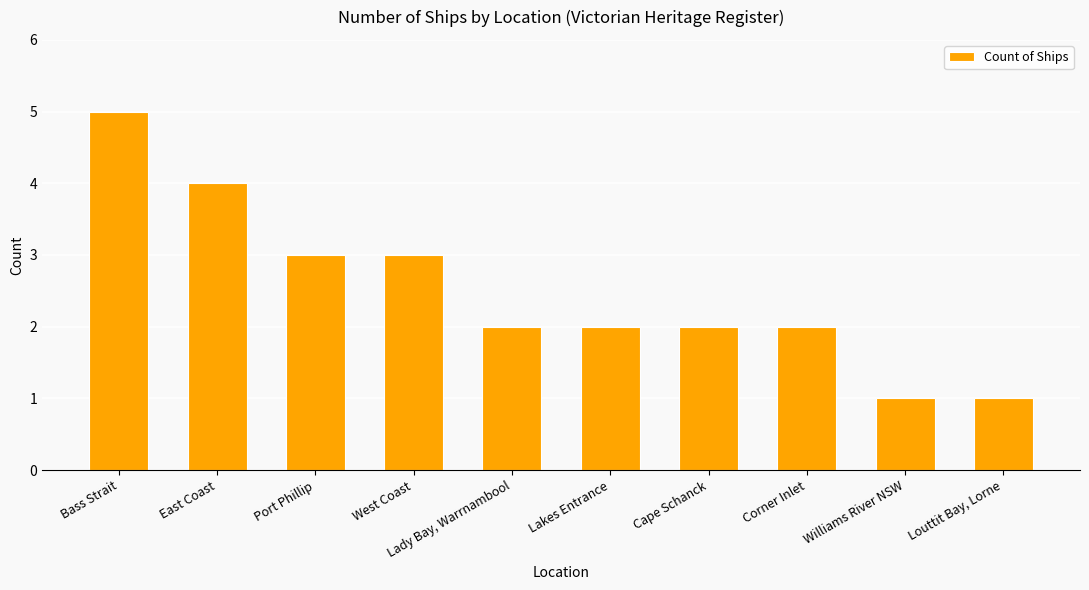

What is the sum of all values?

25